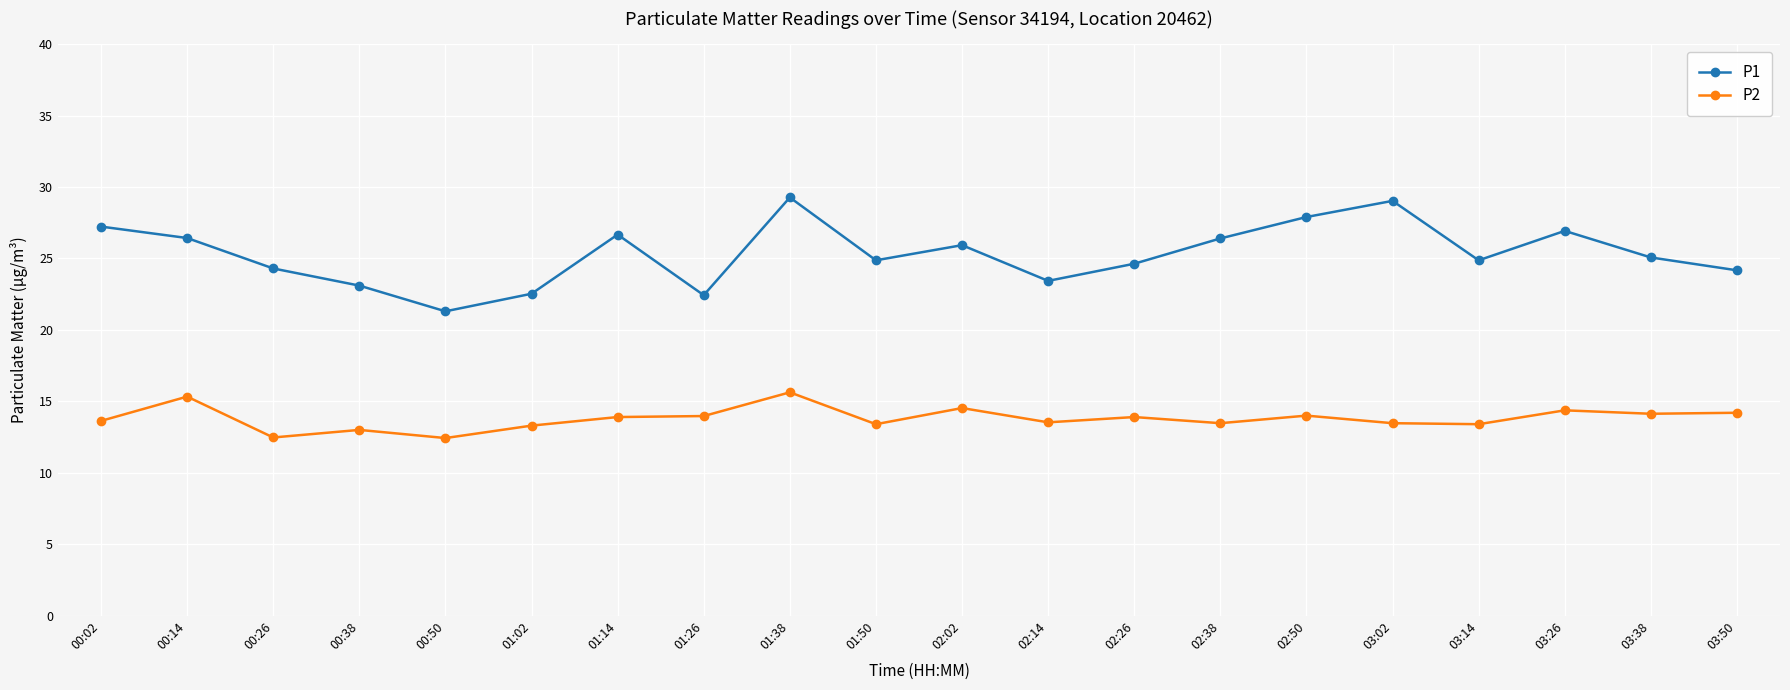

The P2 series shows 3.4 at 01:02. True or false?

False